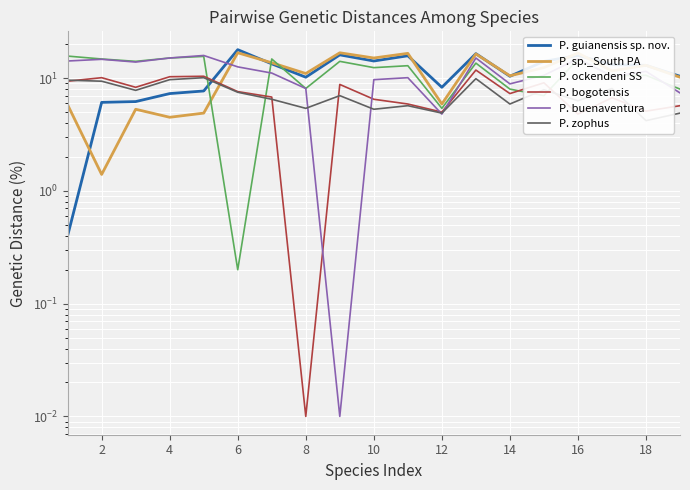

Reading right to left, transcribe all the data shown in this chart.

P. guianensis sp. nov.: 10.4	13.0	13.2	15.9	14.1	10.4	16.5	8.3	15.8	14.2	16.1	10.2	13.4	17.9	7.7	7.3	6.2	6.1	0.4
P. sp._South PA: 10.2	13.0	11.6	16.7	12.4	10.5	16.4	5.9	16.6	15.1	16.8	11.0	13.7	16.8	4.9	4.5	5.3	1.4	5.8
P. ockendeni SS: 8.0	10.6	10.5	14.7	7.0	8.0	13.6	5.4	12.9	12.4	14.1	8.1	14.8	0.2	15.6	15.1	14.1	14.8	15.7
P. bogotensis: 5.7	5.1	6.7	4.8	9.1	7.3	11.8	5.0	5.9	6.5	8.8	0.0	6.8	7.6	10.4	10.3	8.3	10.1	9.4
P. buenaventura: 7.4	11.5	10.4	14.9	10.6	8.9	15.1	4.8	10.1	9.7	0.0	8.1	11.1	12.6	15.9	15.1	13.9	14.7	14.2
P. zophus: 4.9	4.2	8.1	6.3	7.9	5.9	9.9	4.9	5.7	5.3	7.0	5.4	6.5	7.5	10.1	9.7	7.8	9.4	9.6